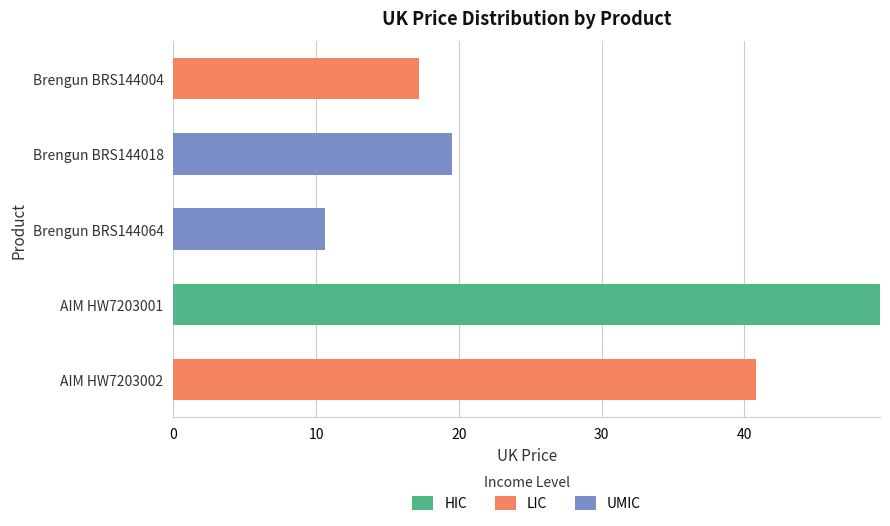

How many categories are shown in the chart?

5